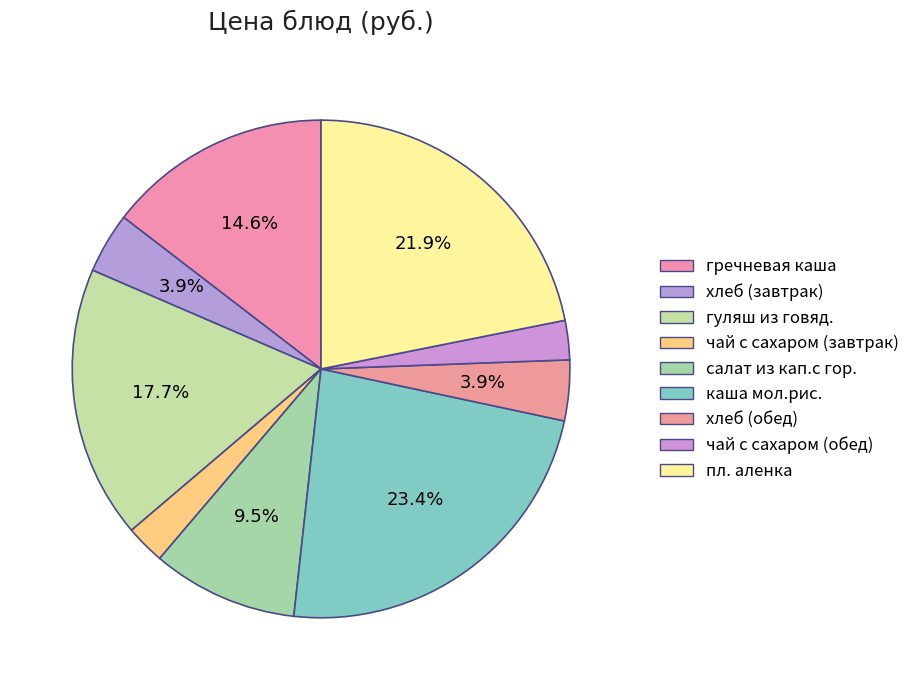

How many slices are in this pie chart?

9